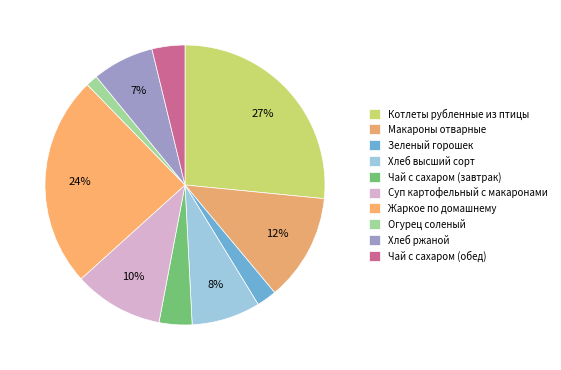

How many slices are in this pie chart?

10